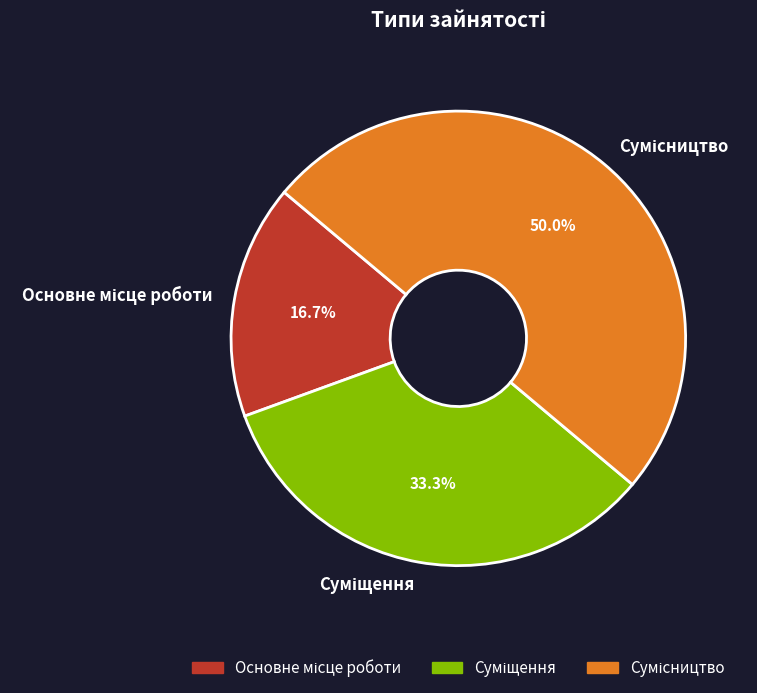

Count the number of slices in the pie.

3